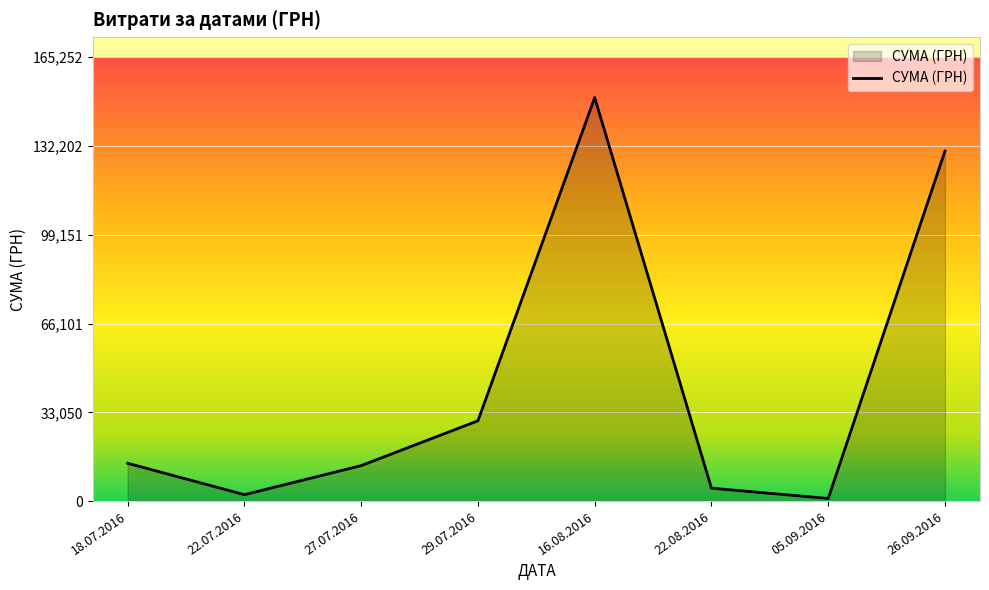

How many lines are shown in the chart?

1